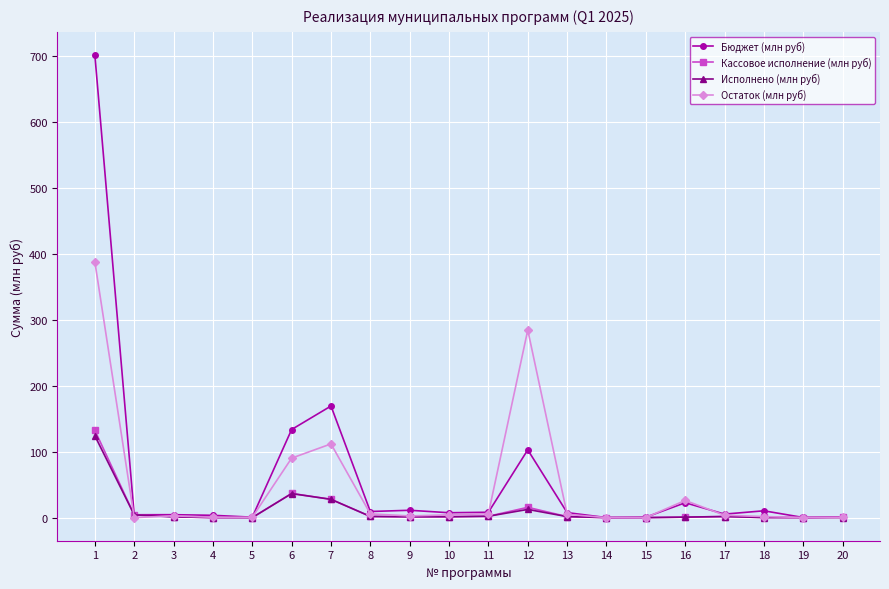

What is the value of the Остаток (млн руб) point at the 7th from the left?

111.8